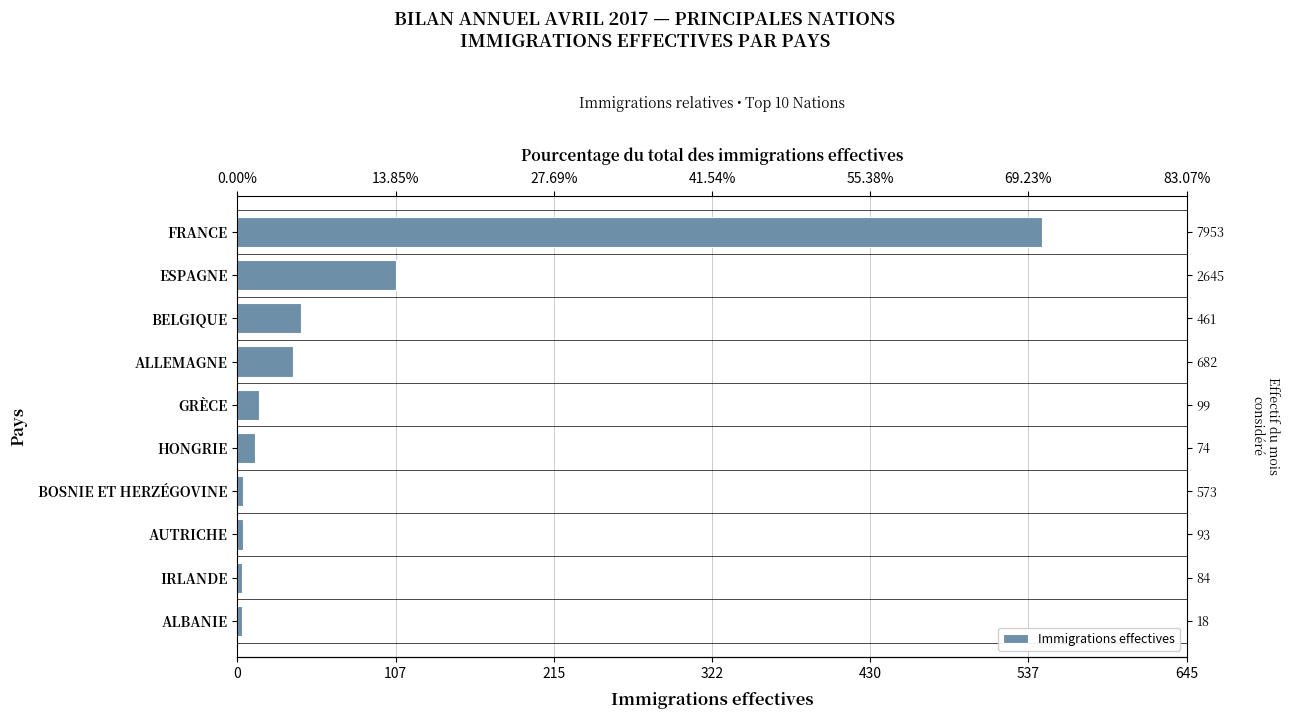

What is the sum of all values?

777